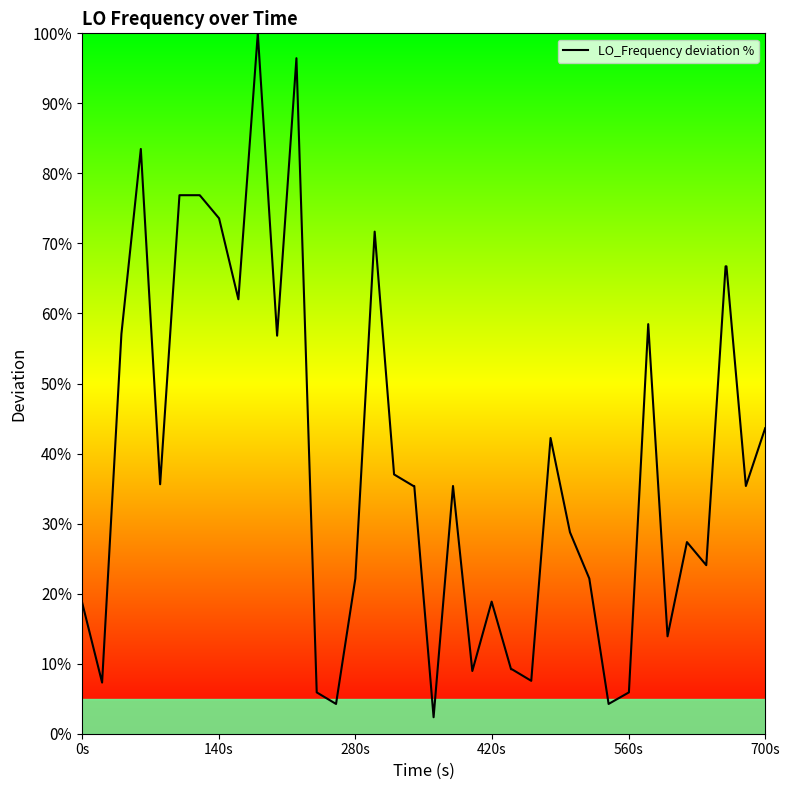

What is the smallest value displayed?

2.4